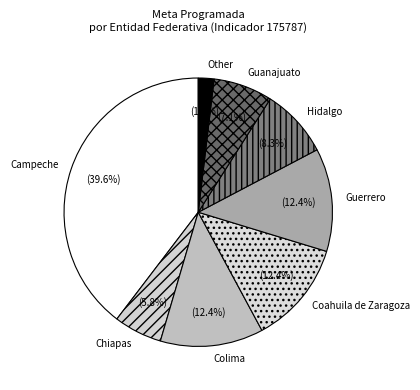

How many segments does this pie chart have?

8